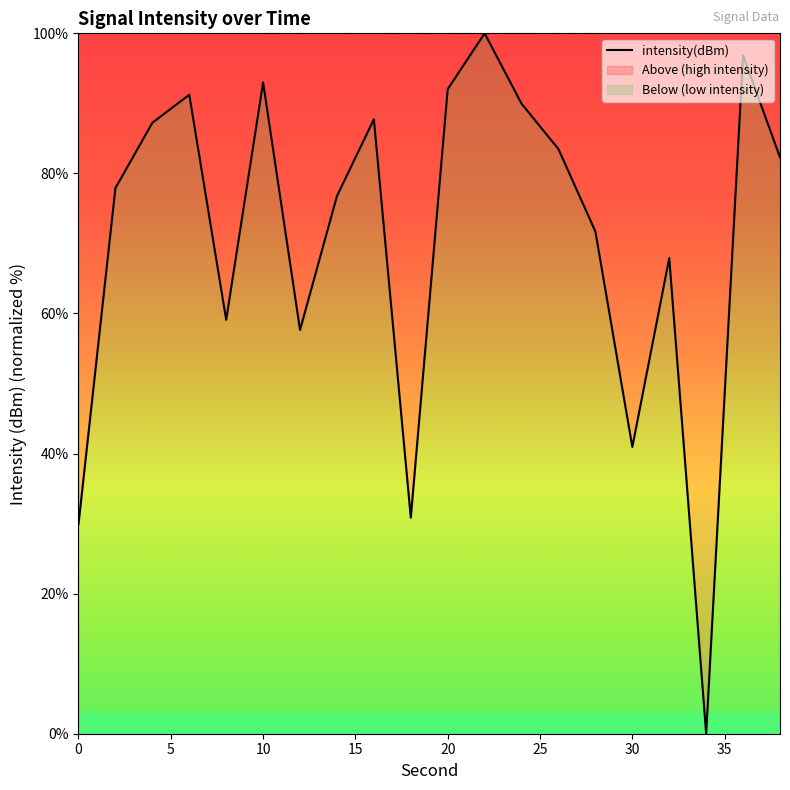

The chart shows a value of 65.7 at 30. True or false?

False